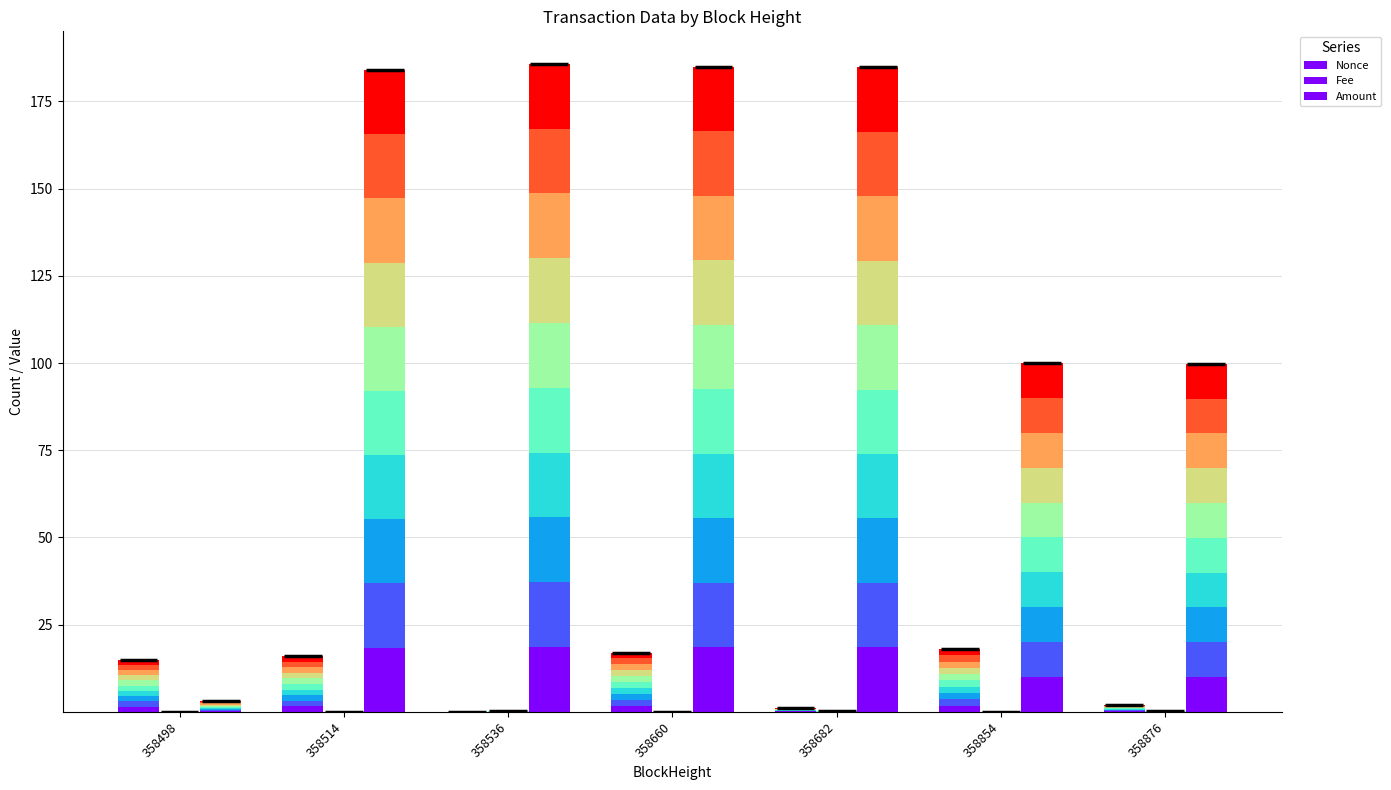

What is the approximate value of Amount at 358536?

18.6